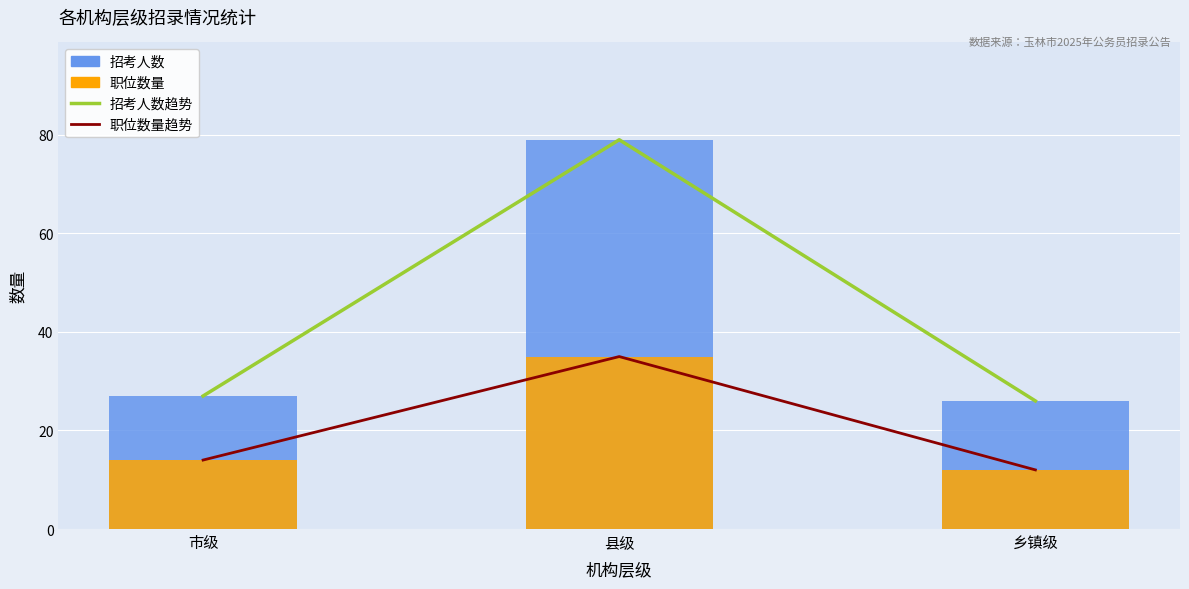

Which category has the lowest value in the 职位数量趋势 series?

乡镇级